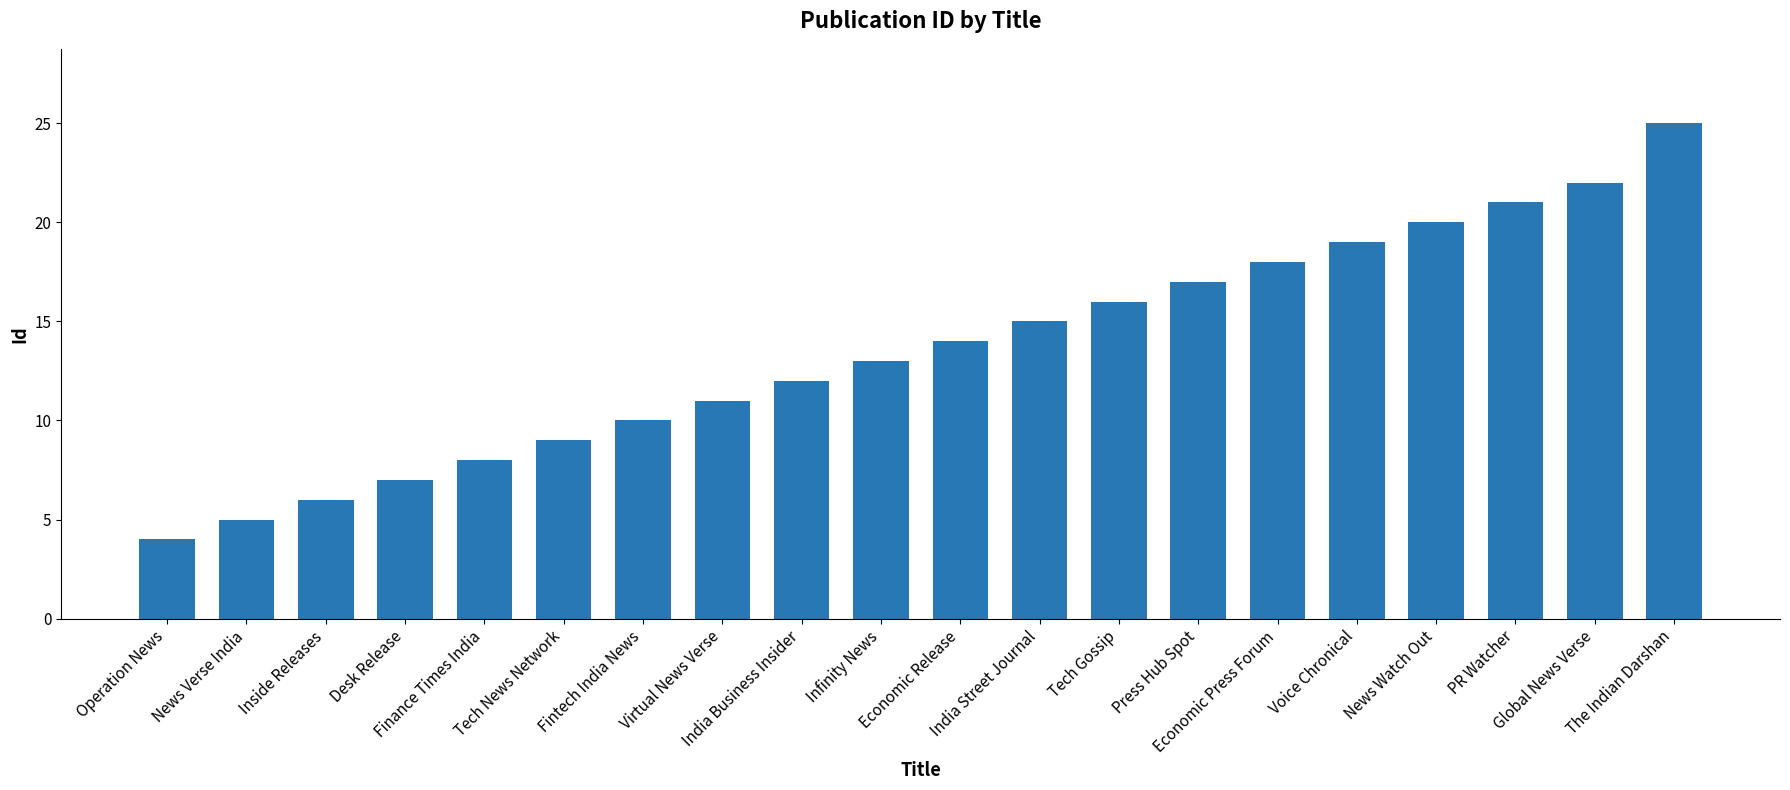

Rank the categories by value from highest to lowest.

The Indian Darshan, Global News Verse, PR Watcher, News Watch Out, Voice Chronical, Economic Press Forum, Press Hub Spot, Tech Gossip, India Street Journal, Economic Release, Infinity News, India Business Insider, Virtual News Verse, Fintech India News, Tech News Network, Finance Times India, Desk Release, Inside Releases, News Verse India, Operation News